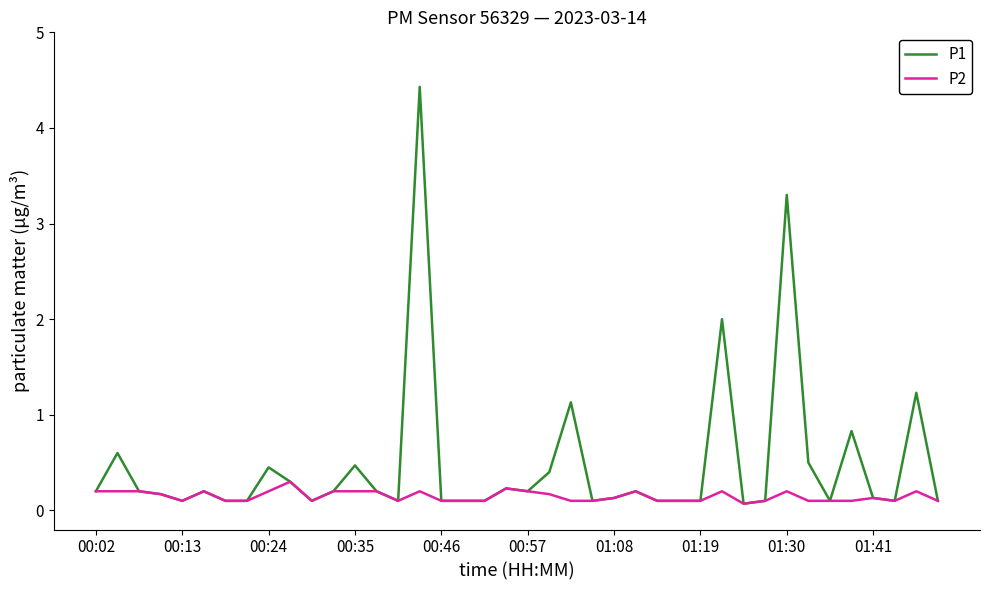

Which series has the largest total across all categories?

P1